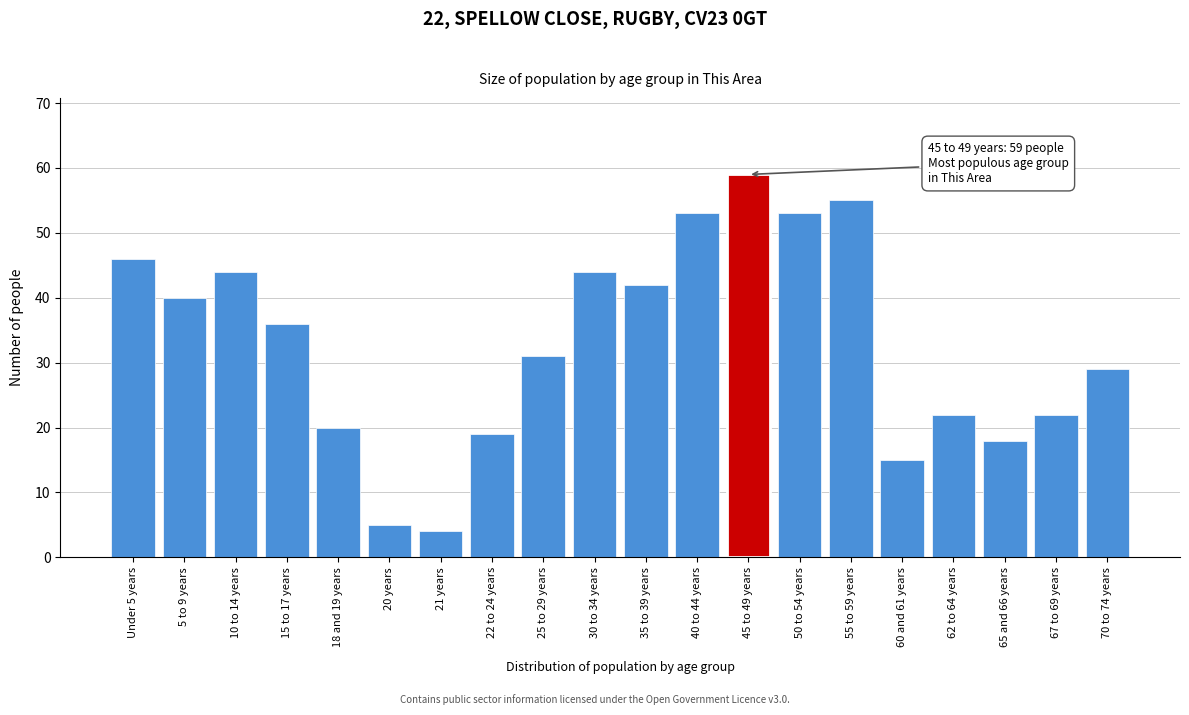

Reading left to right, list all the values displayed in this chart.

46	40	44	36	20	5	4	19	31	44	42	53	59	53	55	15	22	18	22	29